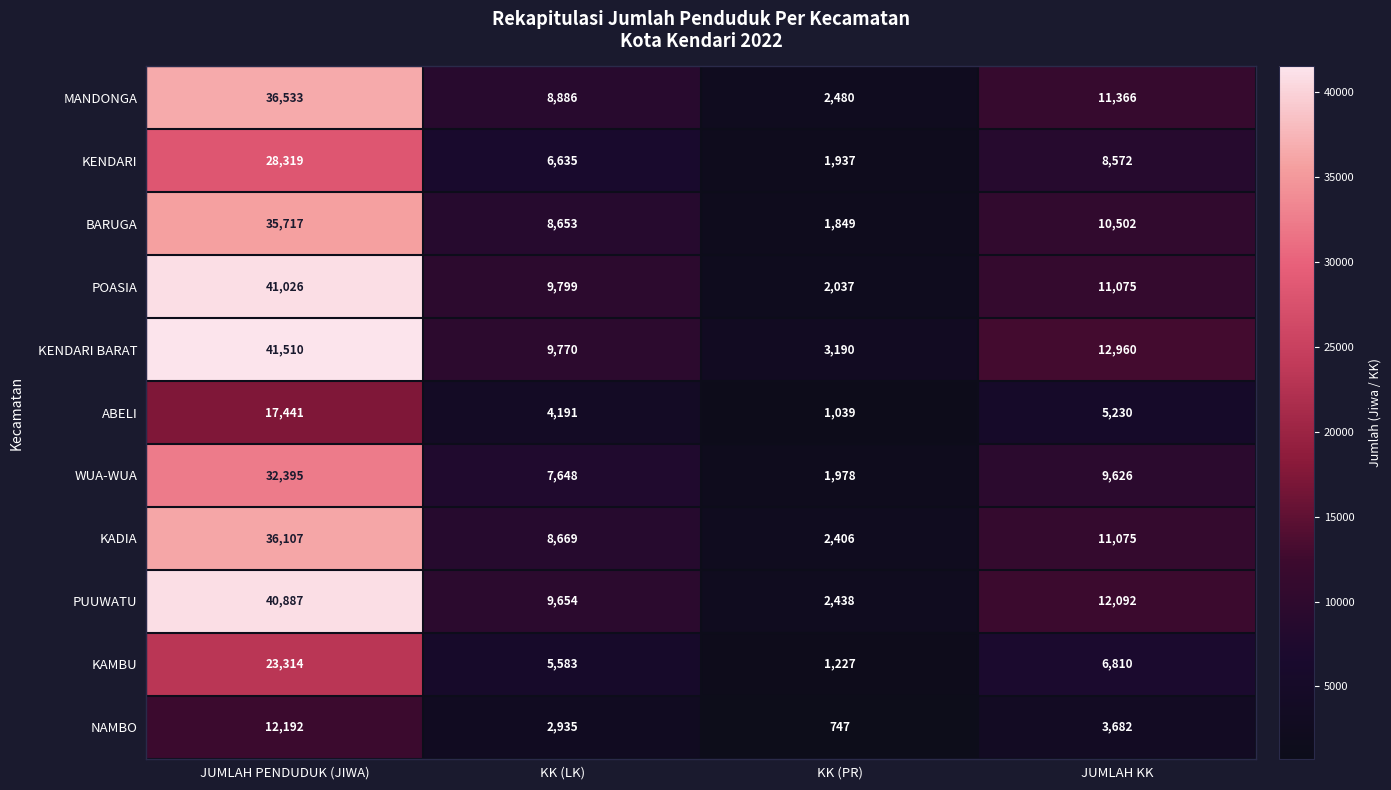

What is the difference between the maximum and minimum values in the BARUGA series?

33868